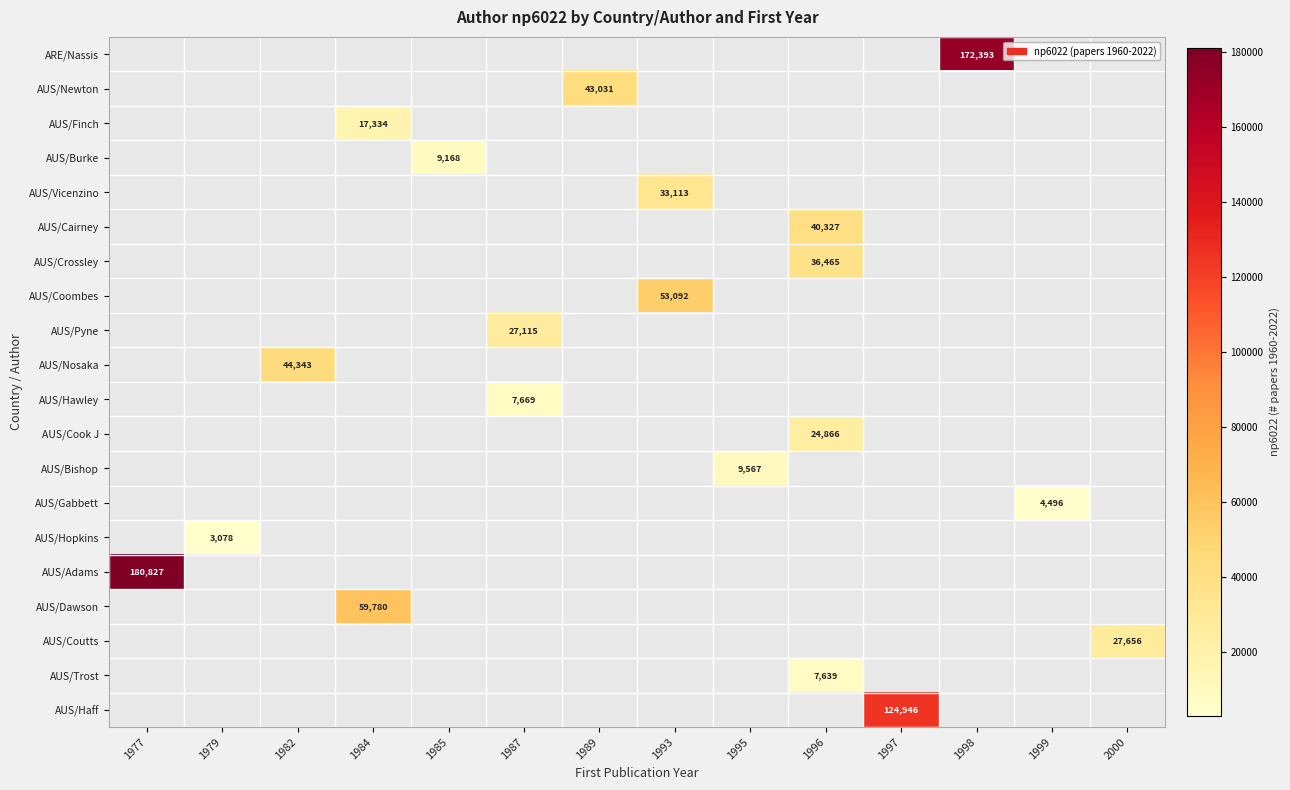

How many values in the AUS/Hopkins series exceed 0?

1